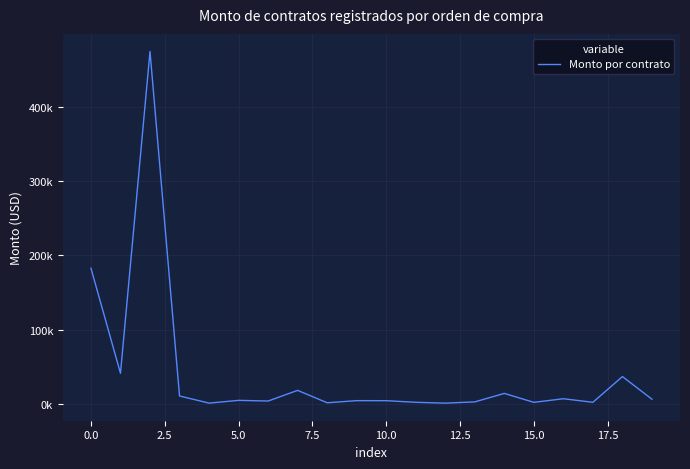

At which category does the chart reach its minimum across all series?

12